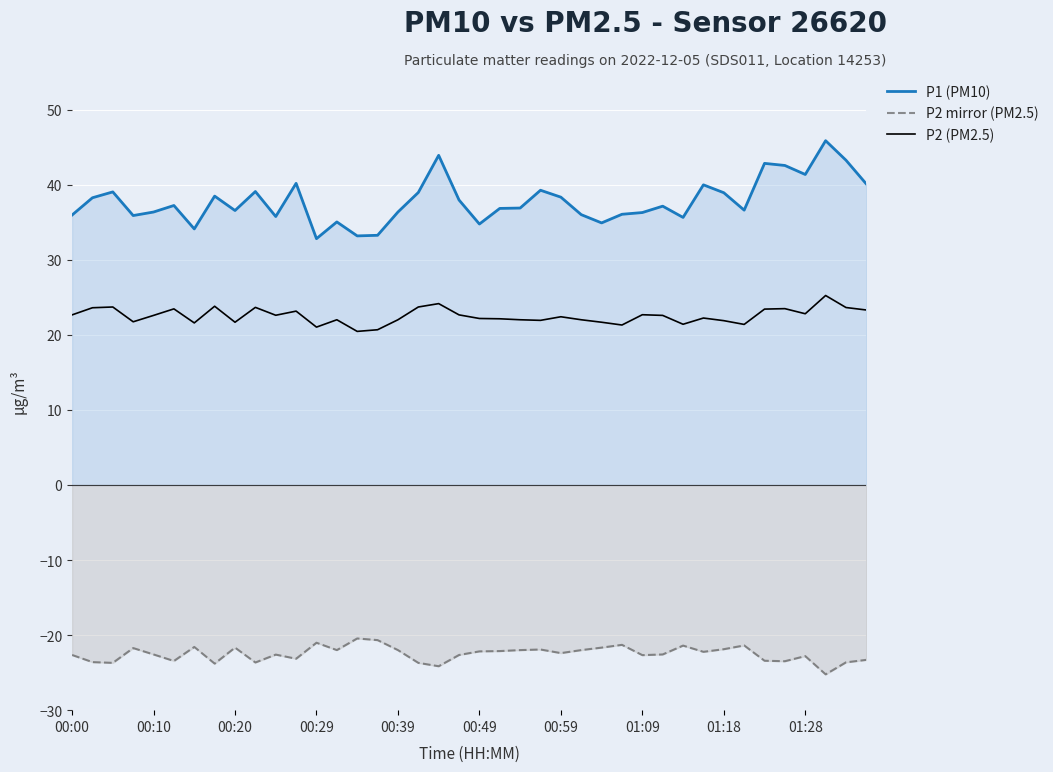

Which series has the largest range (max minus min)?

P1 (PM10)